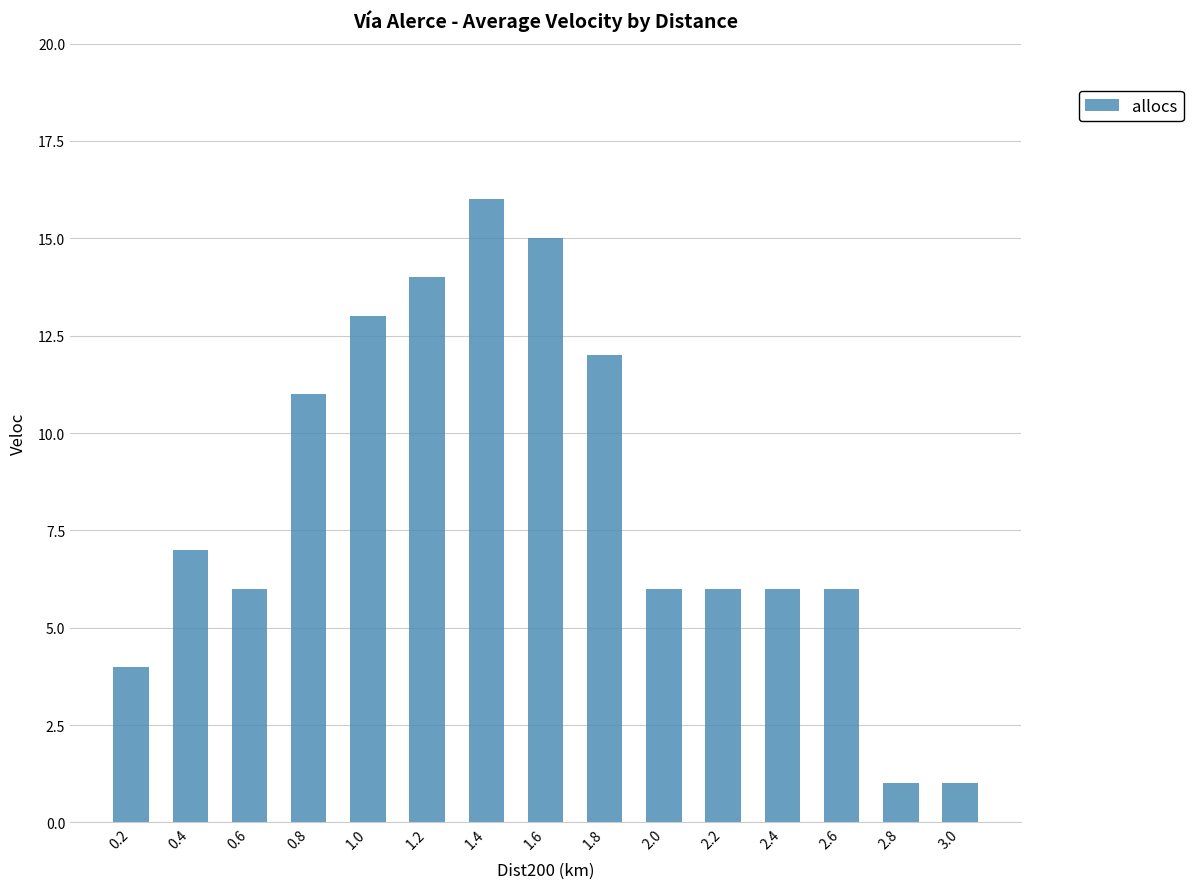

What is the average value?

8